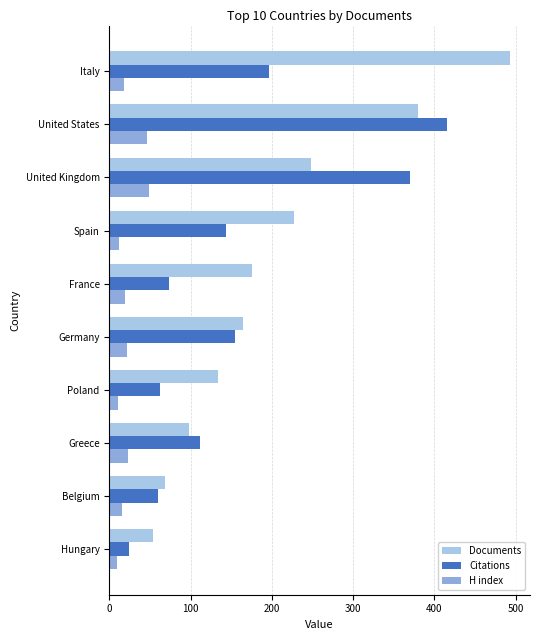

Rank the series by their average value, from highest to lowest.

Documents, Citations, H index